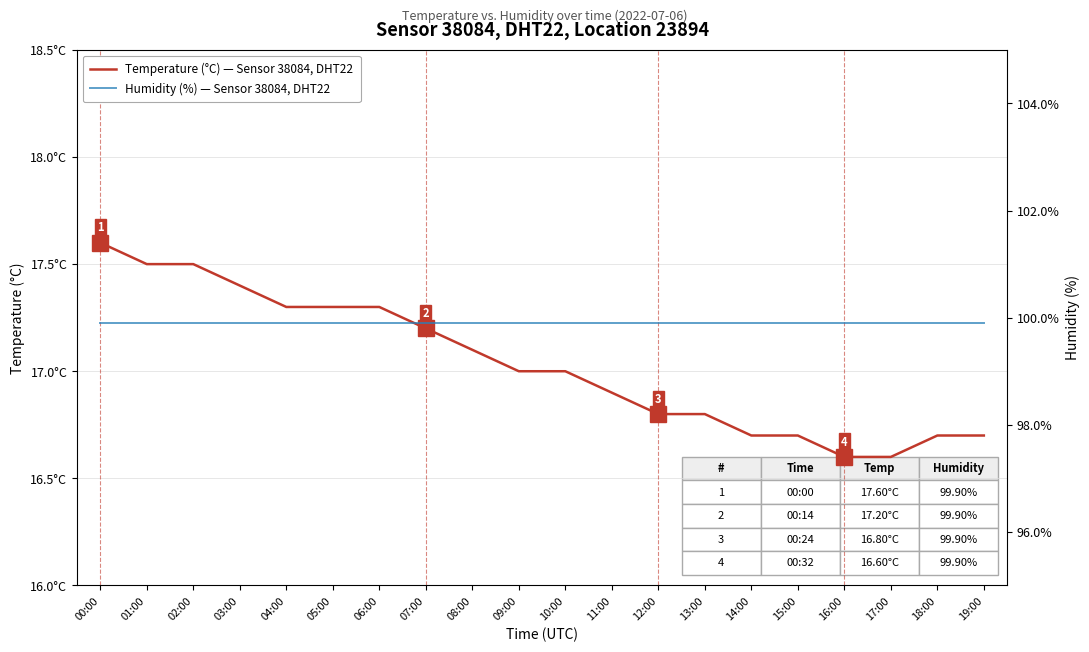

Read the Humidity (%) — Sensor 38084, DHT22 value at 11:00.

99.9